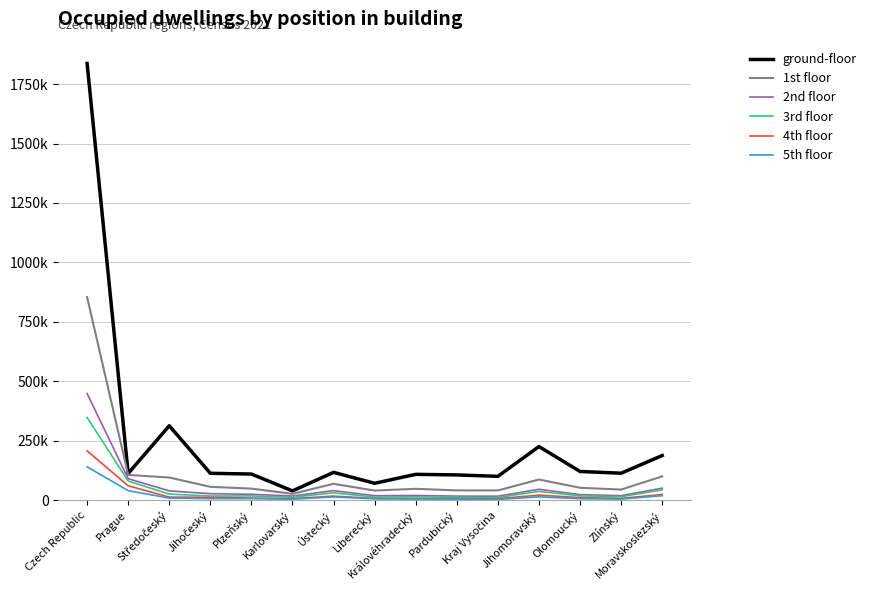

Where is ground-floor nearest to the value 937890?

Středočeský